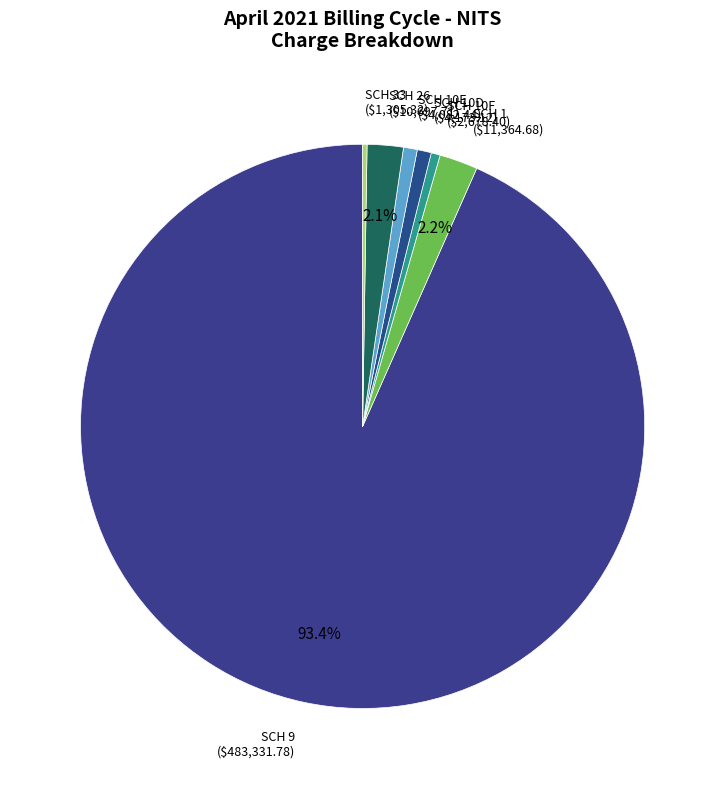

How many slices are in this pie chart?

7